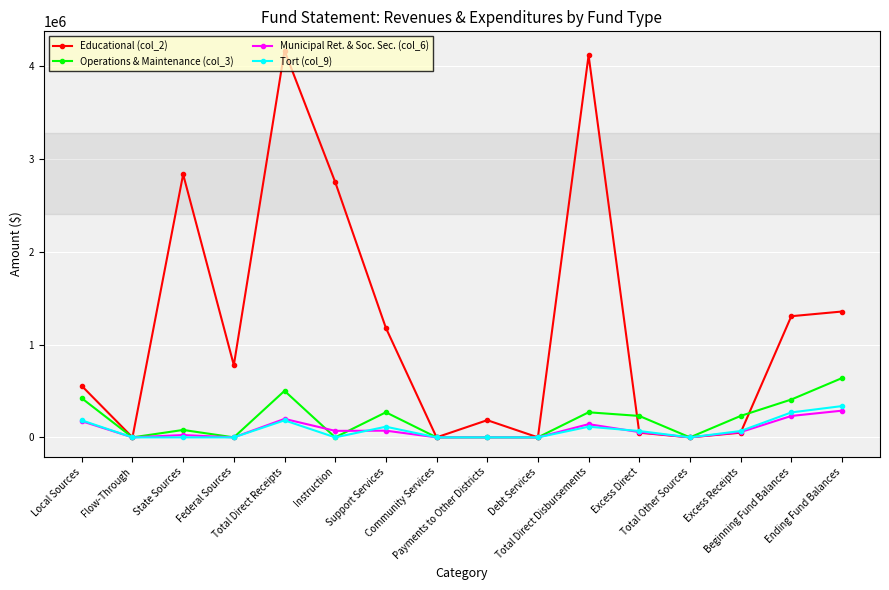

What is the sum of the Tort (col_9) values at Local Sources and Total Direct Disbursements?

298374